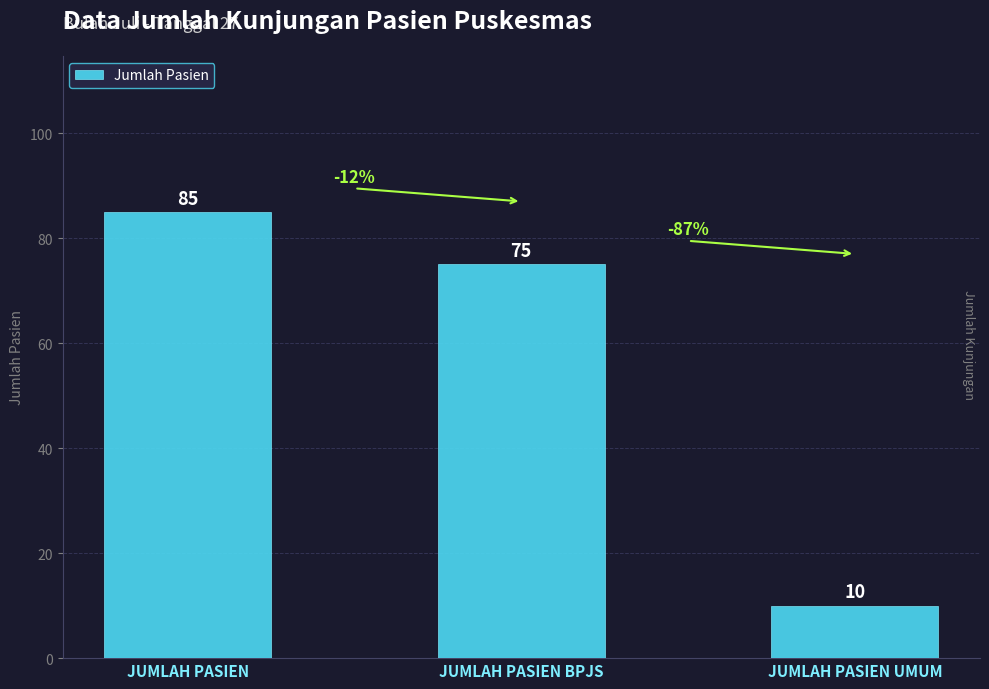

List the labels in order of value, largest first.

JUMLAH PASIEN, JUMLAH PASIEN BPJS, JUMLAH PASIEN UMUM